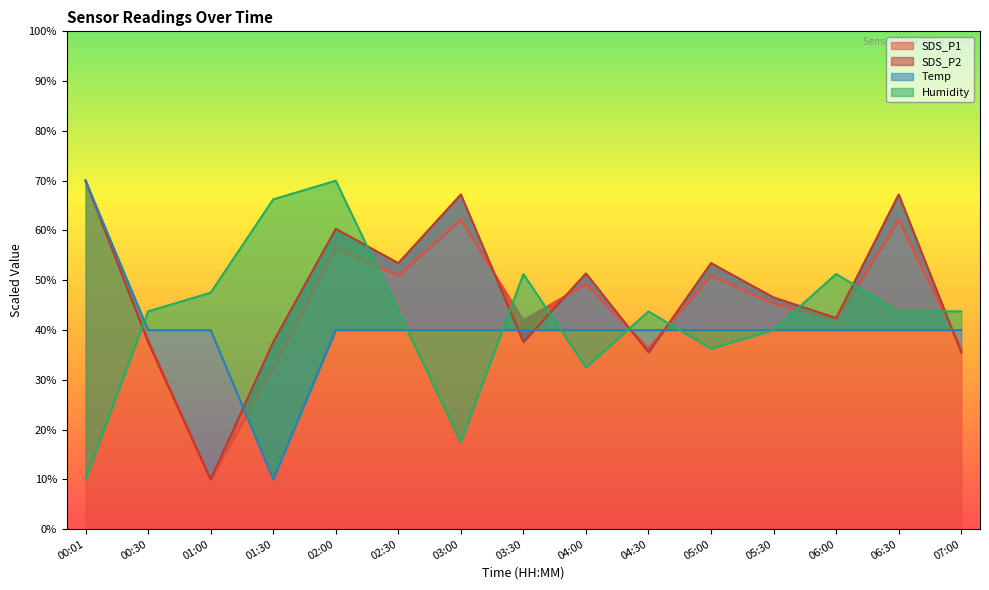

At which label does SDS_P1 reach its peak?

00:01